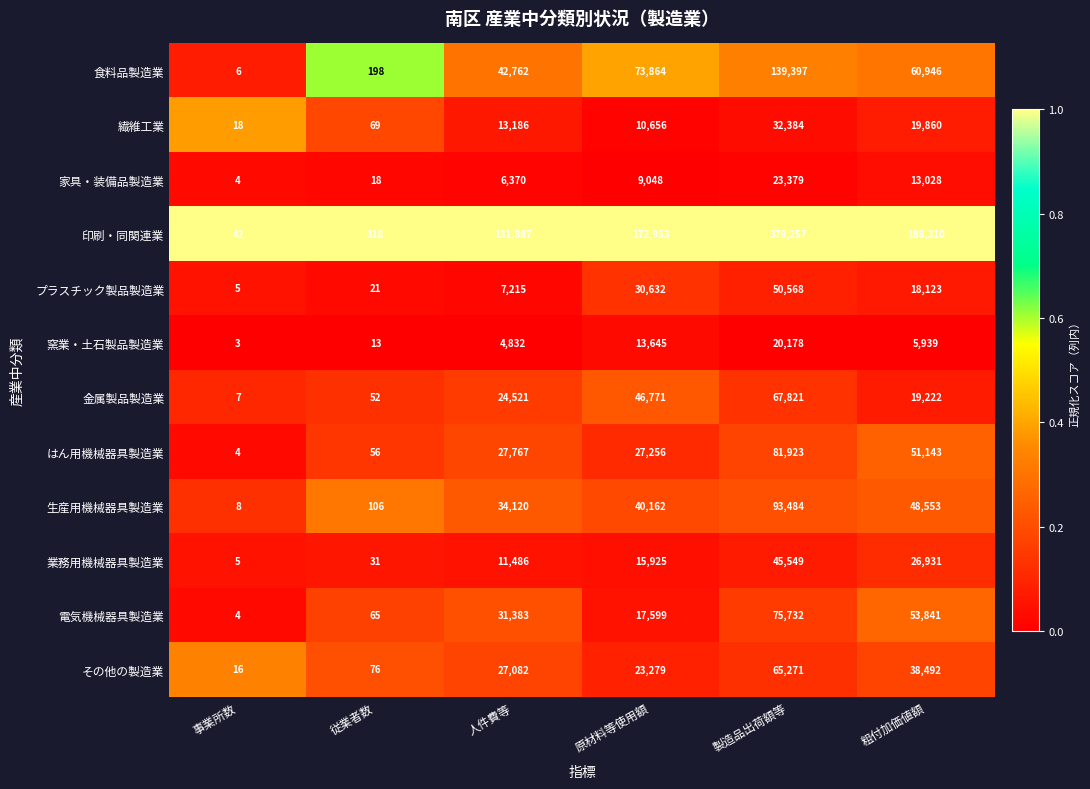

Count the number of data series in this chart.

12